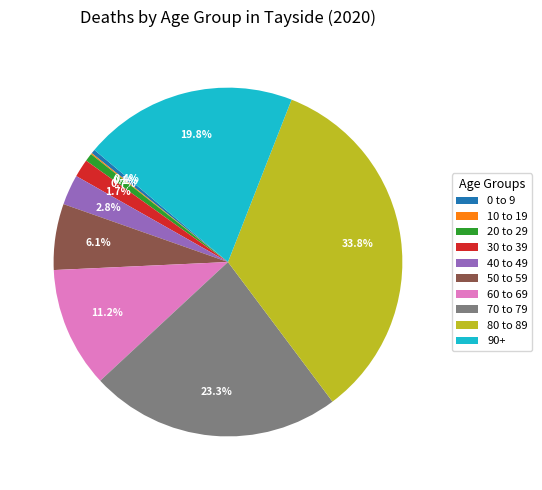

Is the sum of 90+ and 0 to 9 greater than half?

No